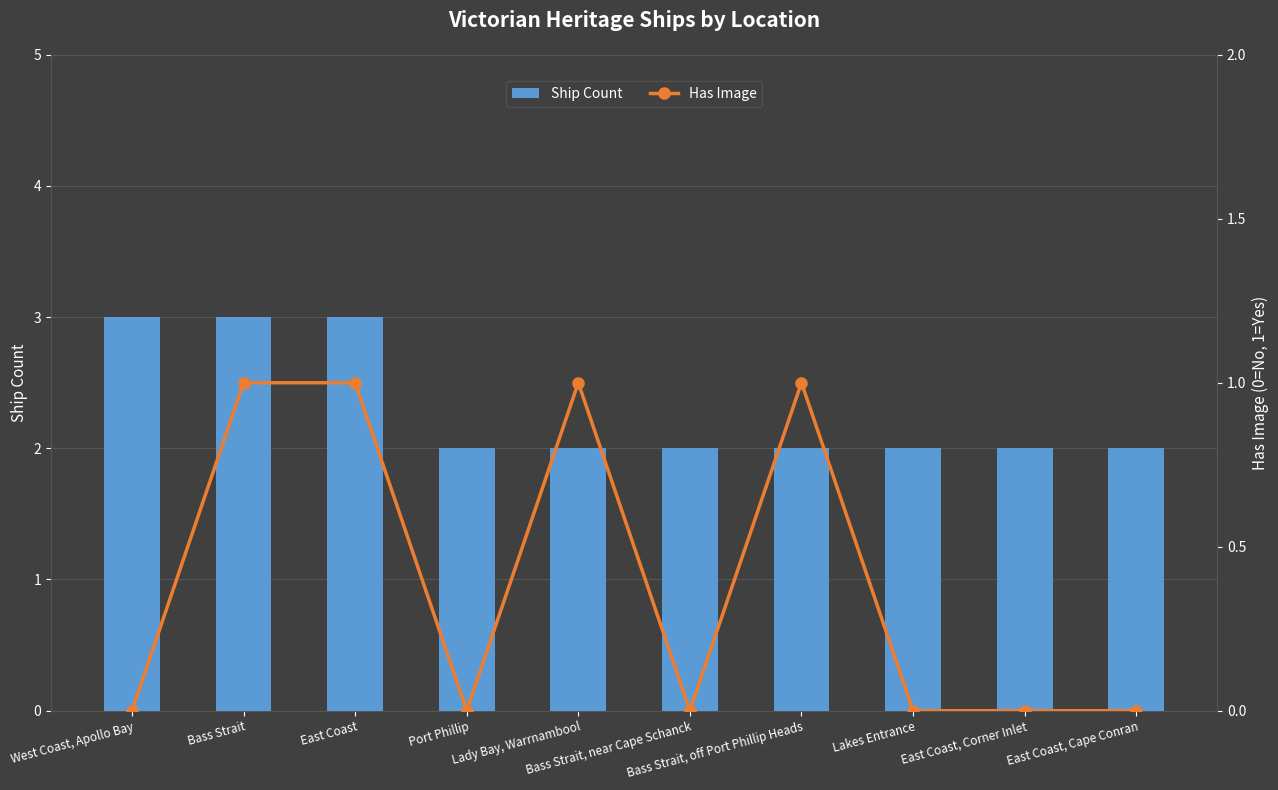

What are all the series names shown in the legend?

Ship Count, Has Image